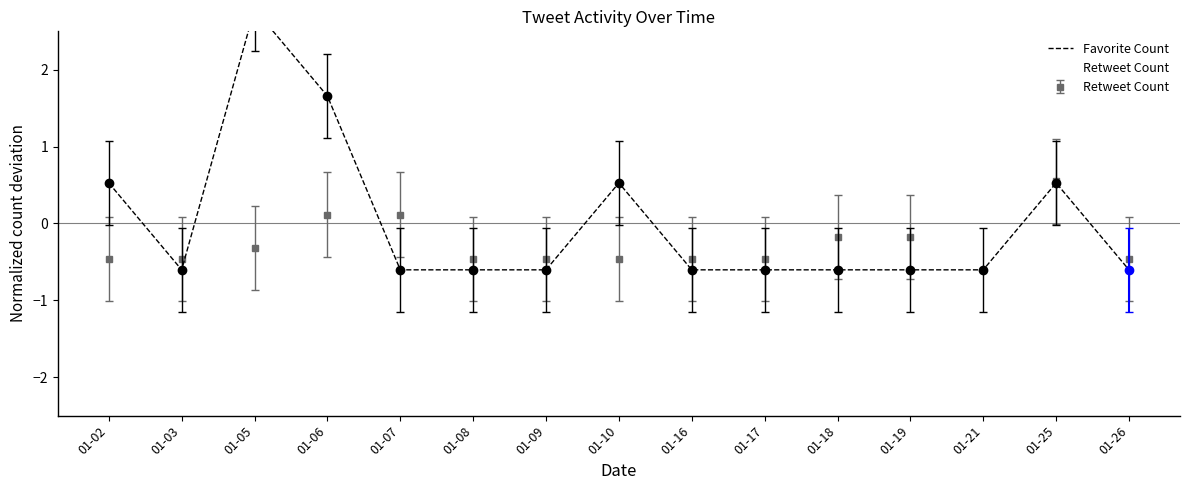

True or false: Retweet Count has a value of -0.5 at 01-08.

True